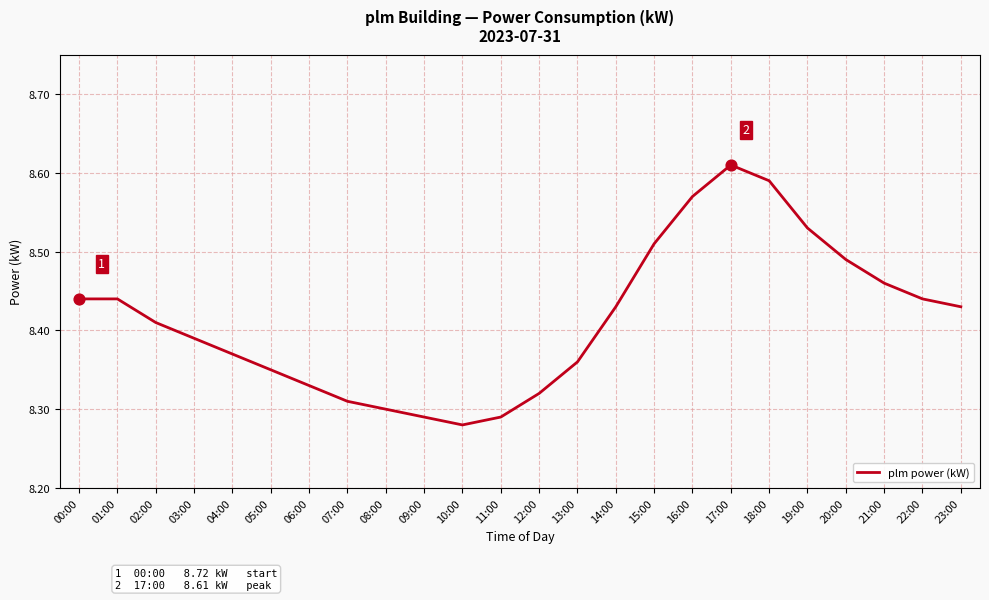

What is the change in value from 05:00 to 16:00?

+0.2